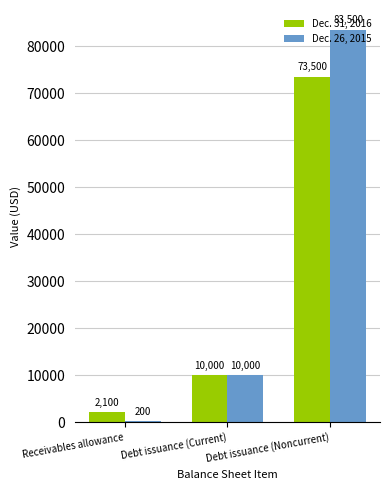

Which series has the largest range (max minus min)?

Dec. 26, 2015